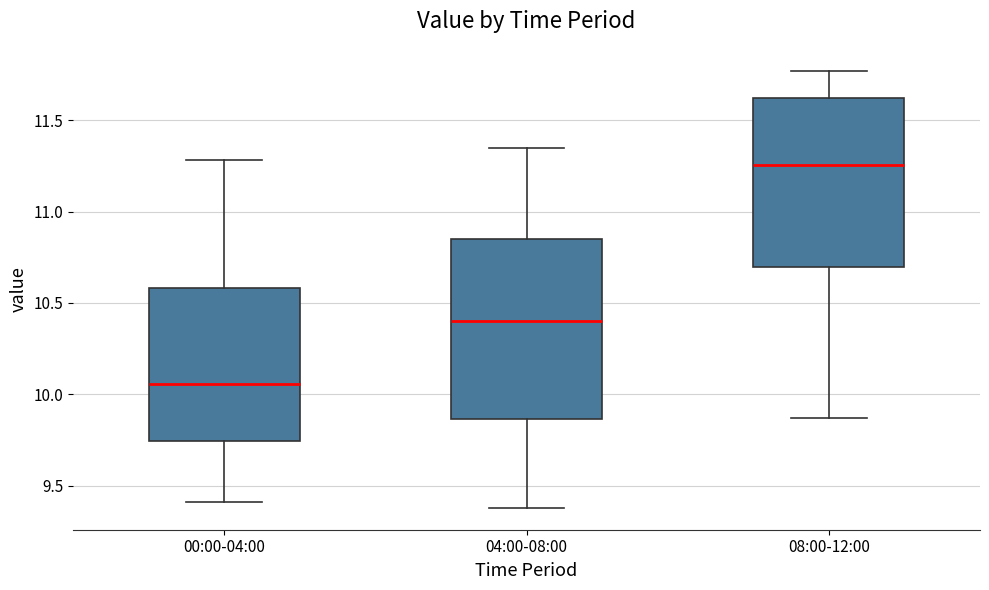

Reading left to right, read every box against the y-axis: the position of its median line, the range the box covers, and the ends of its whiskers. The values are not printed on the chart, so give them approximately, as read against the axis.

00:00-04:00: median 10.05, box 9.75 to 10.60, whiskers 9.40 to 11.30
04:00-08:00: median 10.40, box 9.85 to 10.85, whiskers 9.40 to 11.35
08:00-12:00: median 11.25, box 10.70 to 11.60, whiskers 9.85 to 11.75